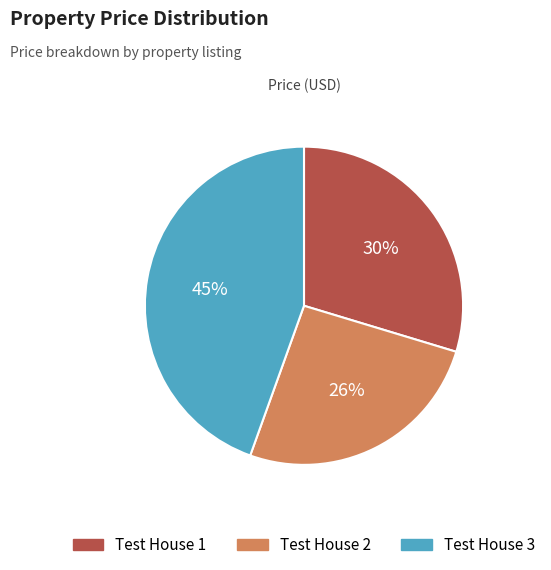

The Test House 2 slice represents 26% of the pie. True or false?

True